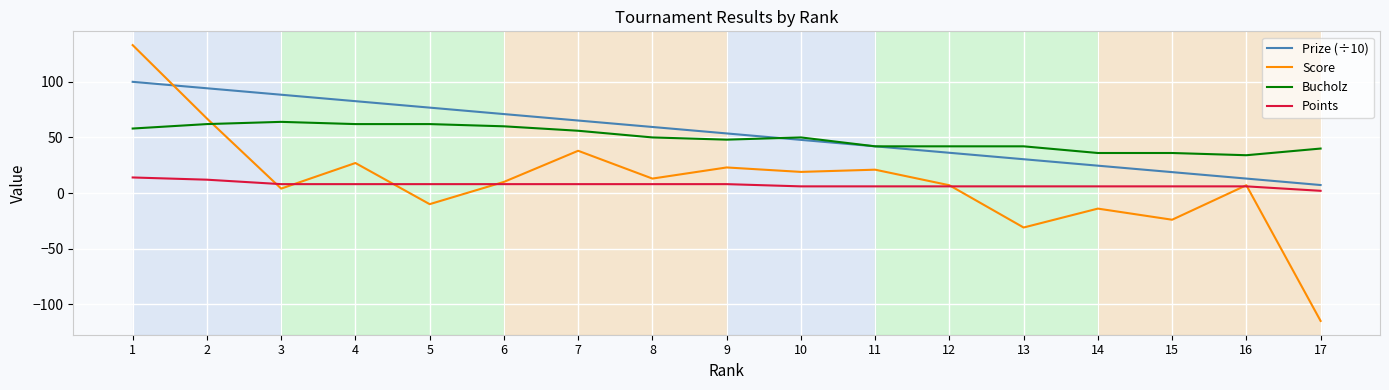

The Bucholz series shows 40.0 at 17. True or false?

True